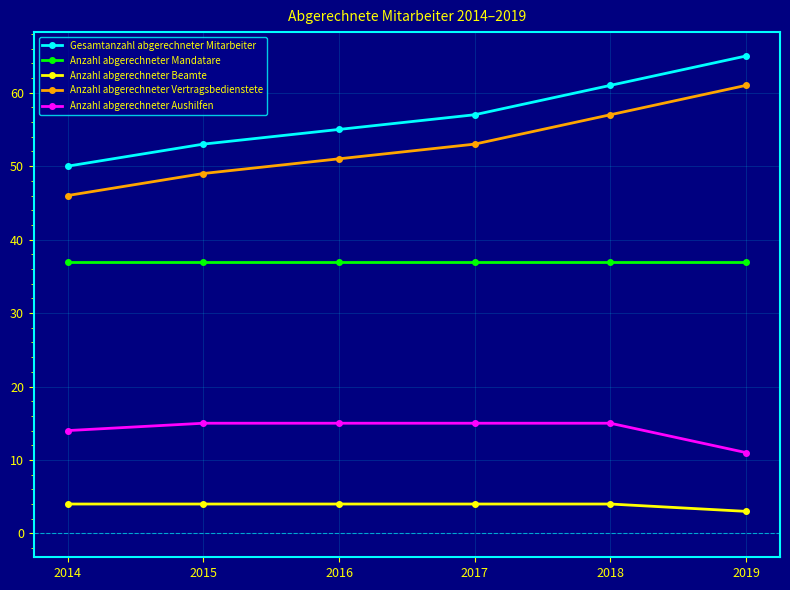

What is the approximate value of Anzahl abgerechneter Beamte at 2016?

4